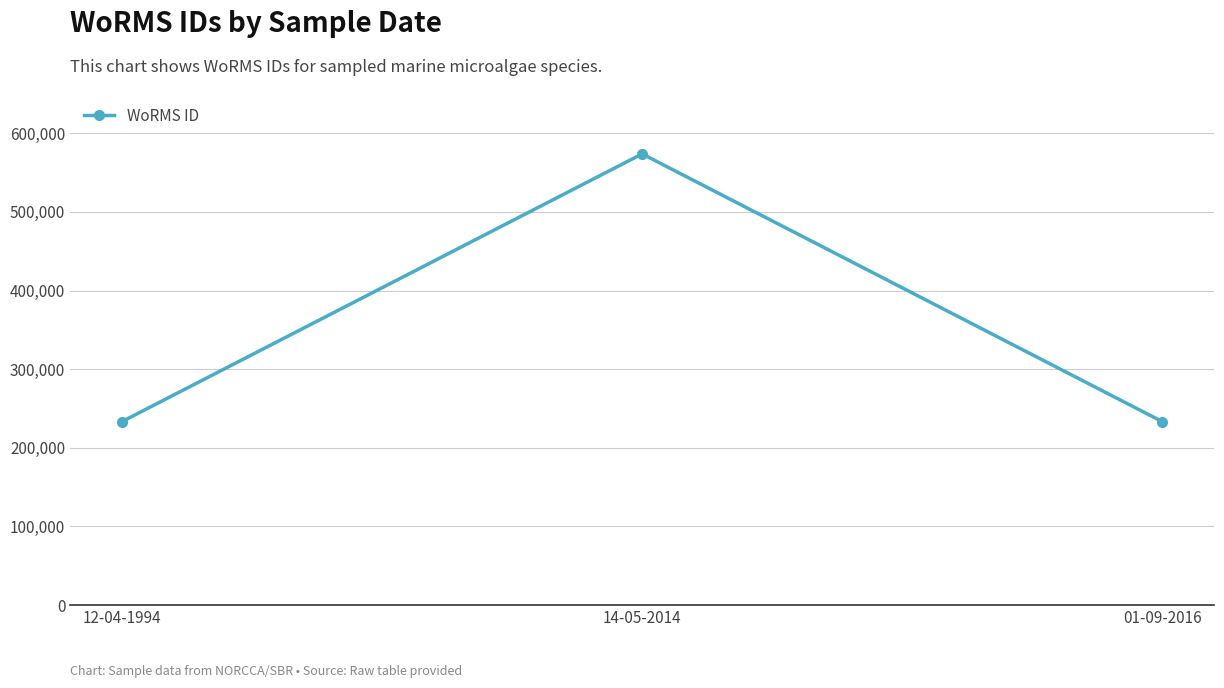

What position from the left is 01-09-2016?

3